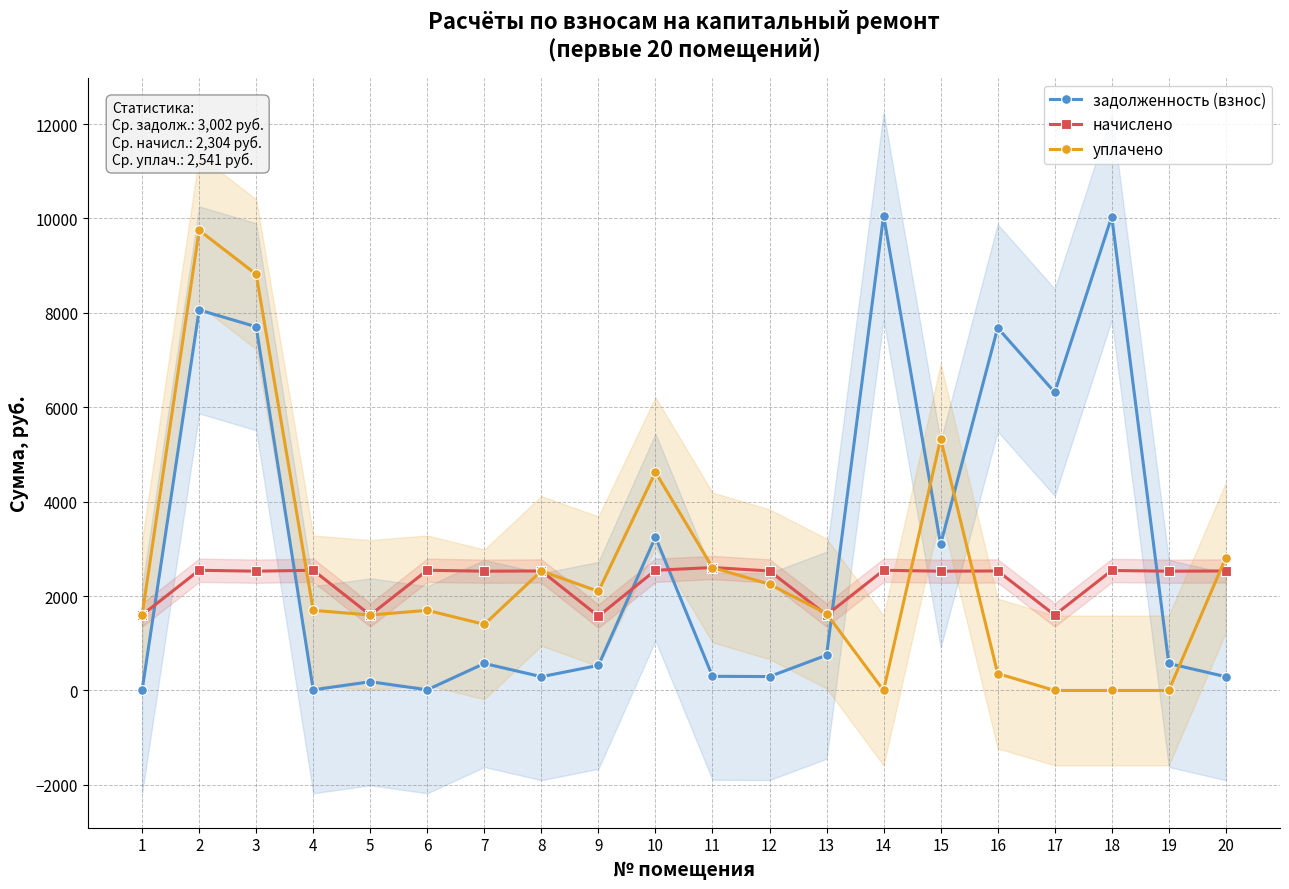

What is the value of the задолженность (взнос) point at the 6th from the left?

14.6